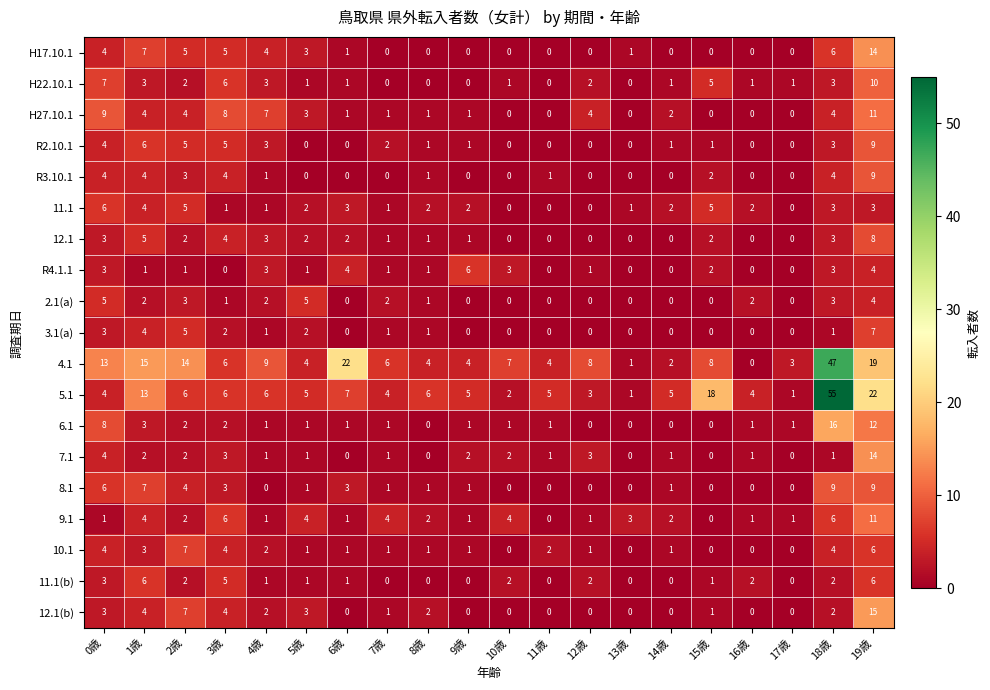

What is the total value across all series at 10歳?

22